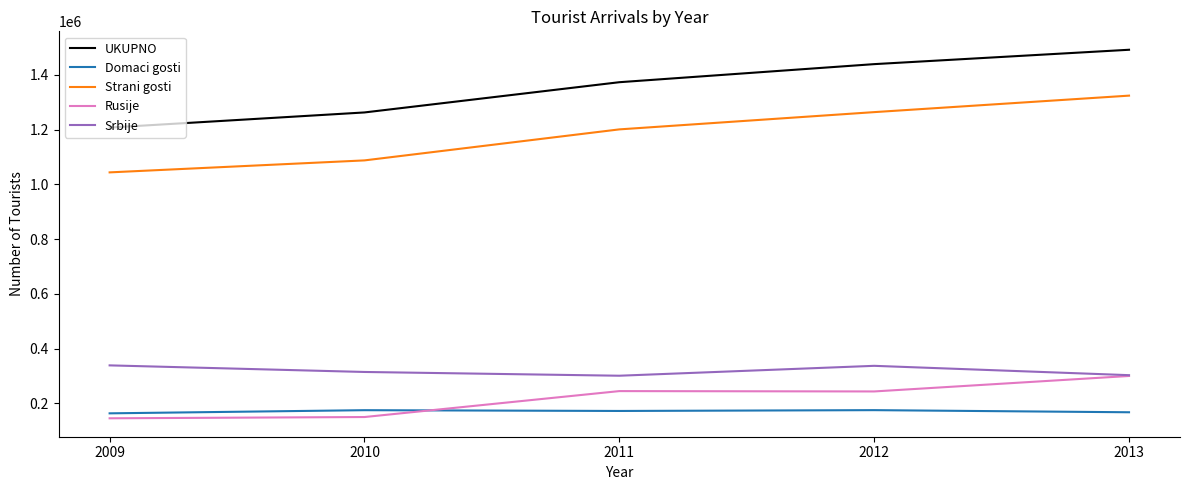

What is the lowest value of the Srbije series?

301094